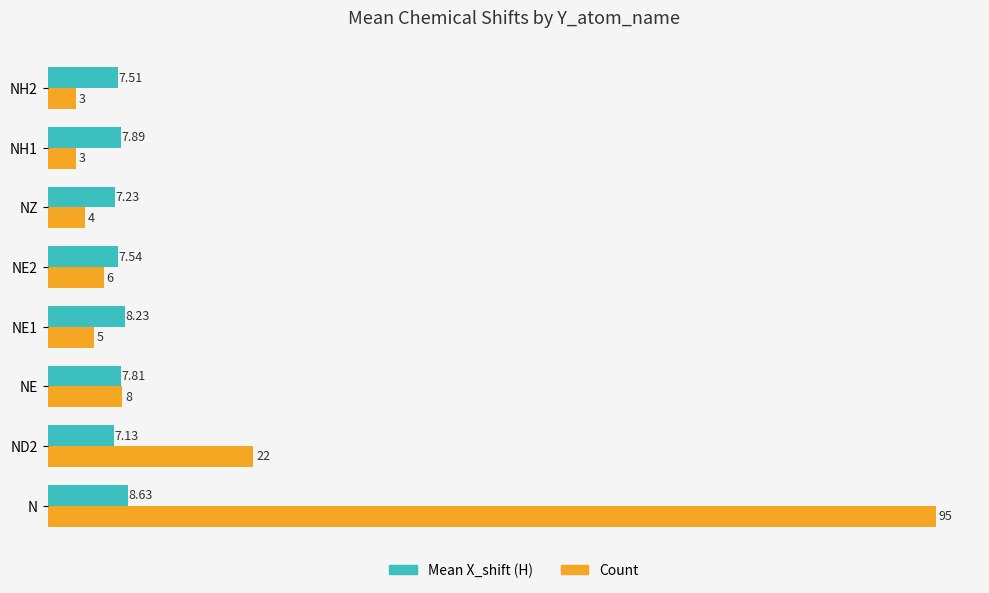

Which series has the widest spread of values?

Count